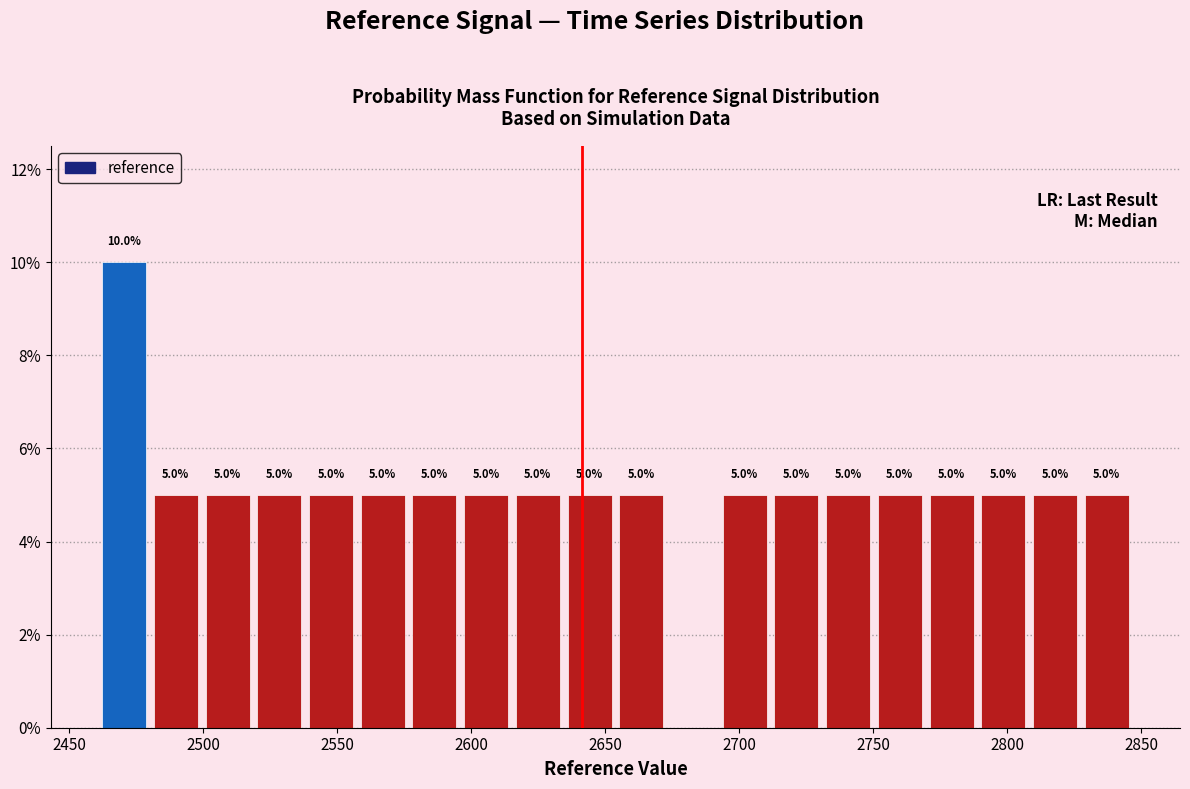

Read against the x-axis, roughly where is the centre of the tallest bar?

2470